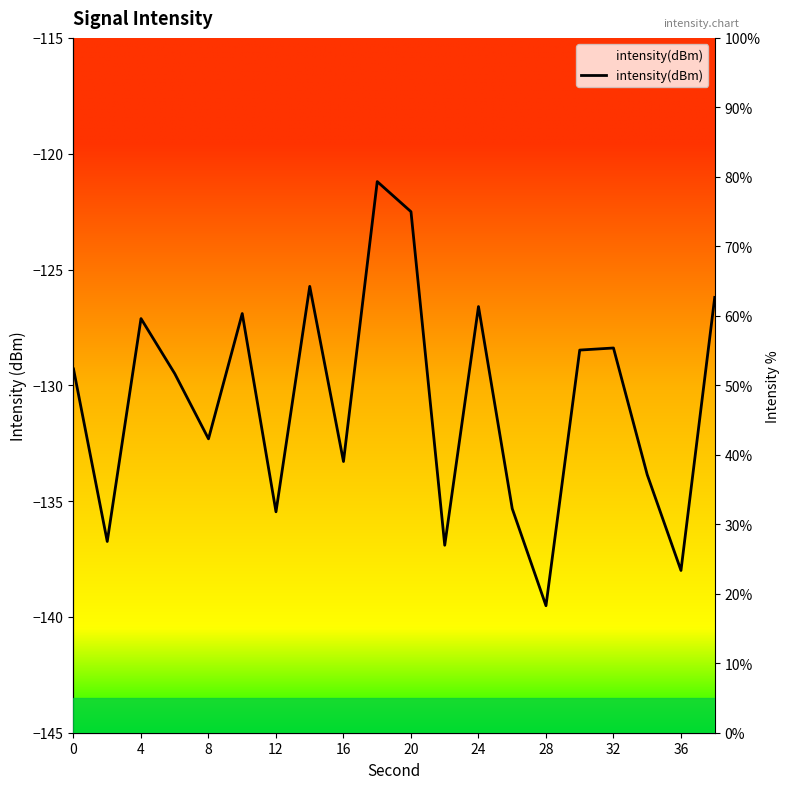

How many values are below 52?

10